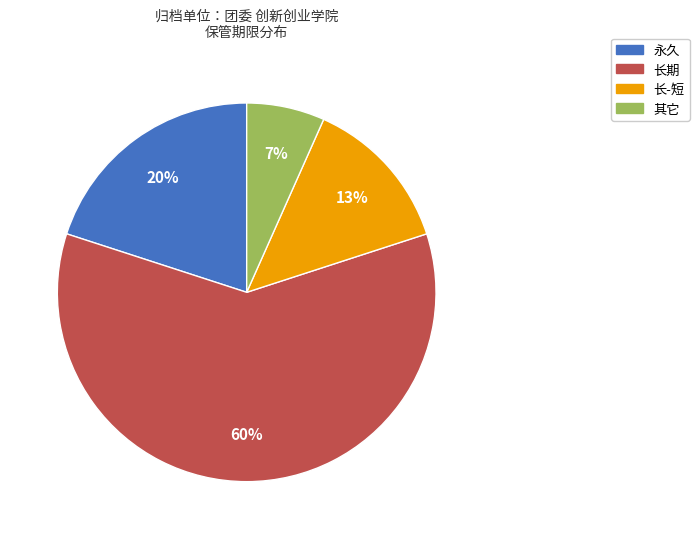

Is it true that 其它 is 1% of the pie?

False